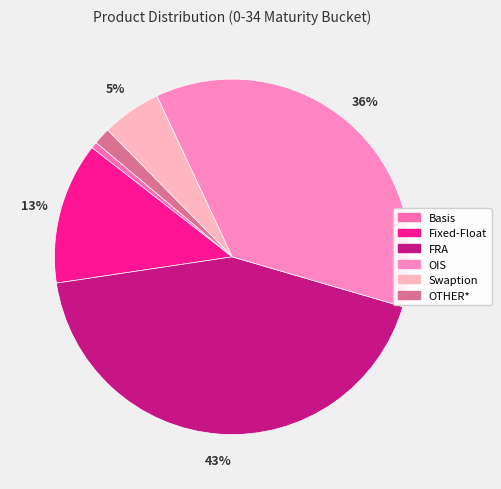

Combined, do FRA and Fixed-Float account for over 50%?

Yes